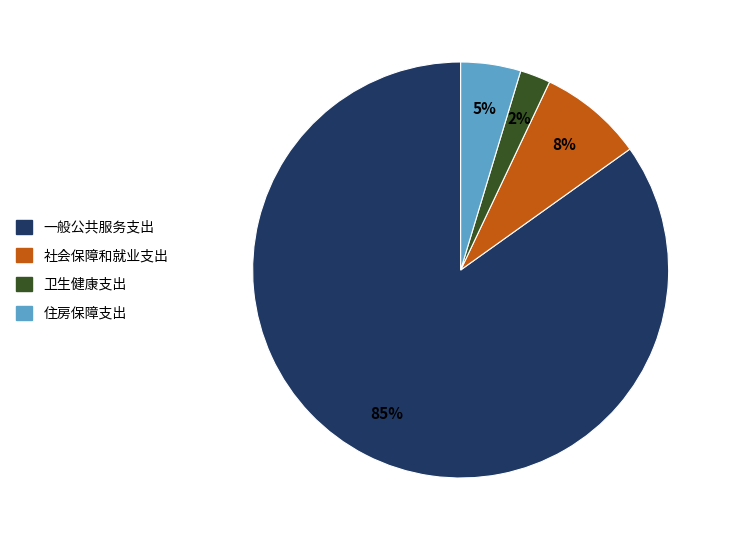

To the nearest percent, what percentage of the pie is 卫生健康支出?

2%